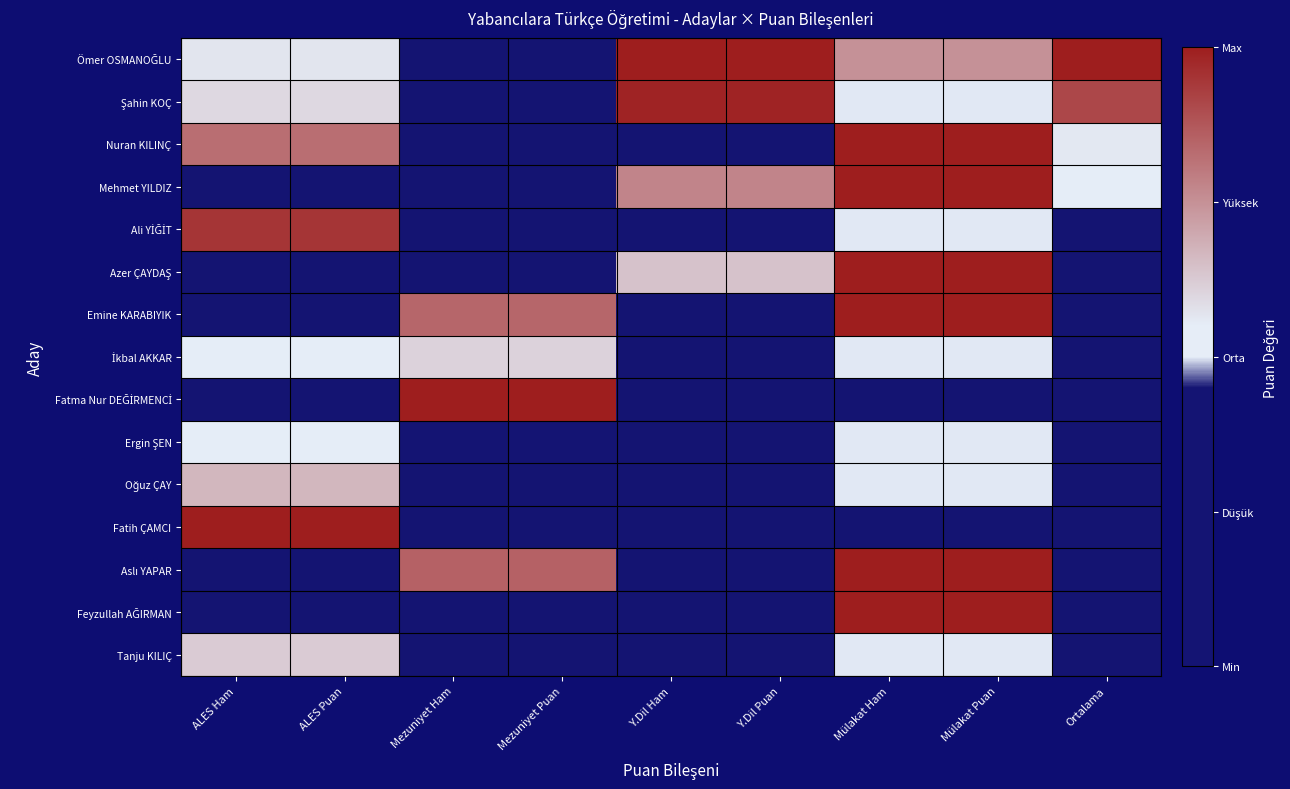

At how many categories does at least one series exceed 0?

9